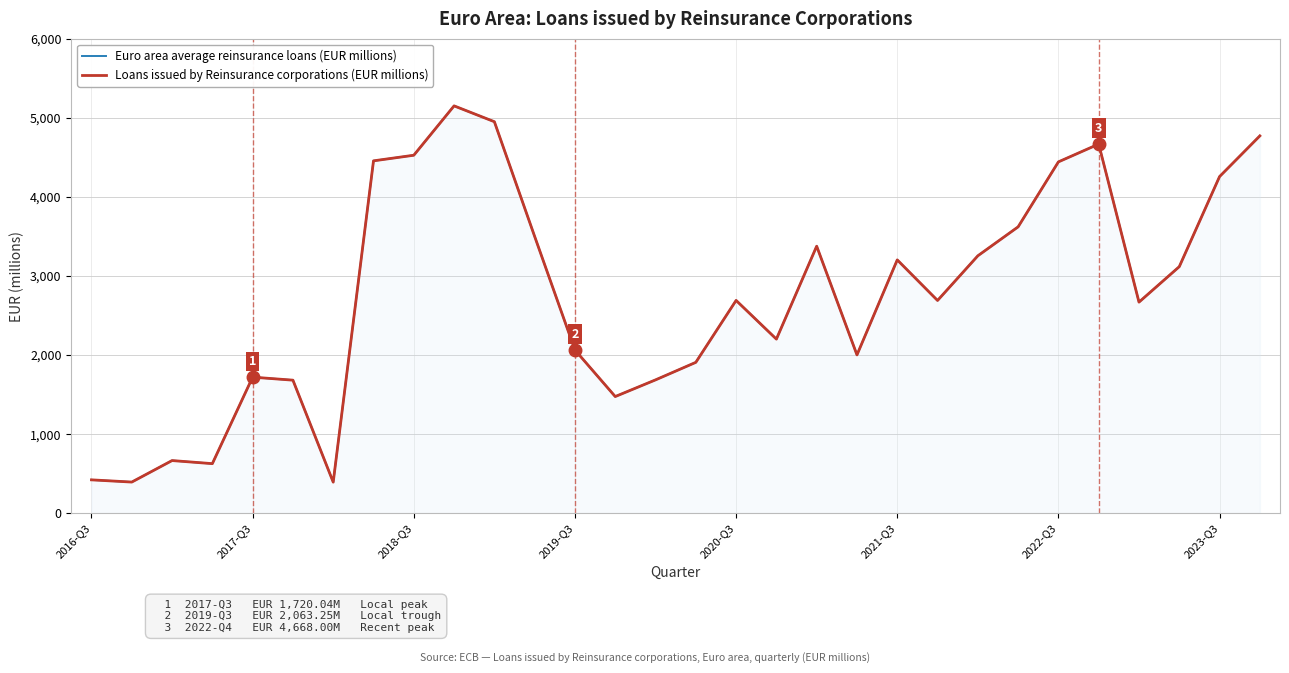

What position from the left is 9?

10